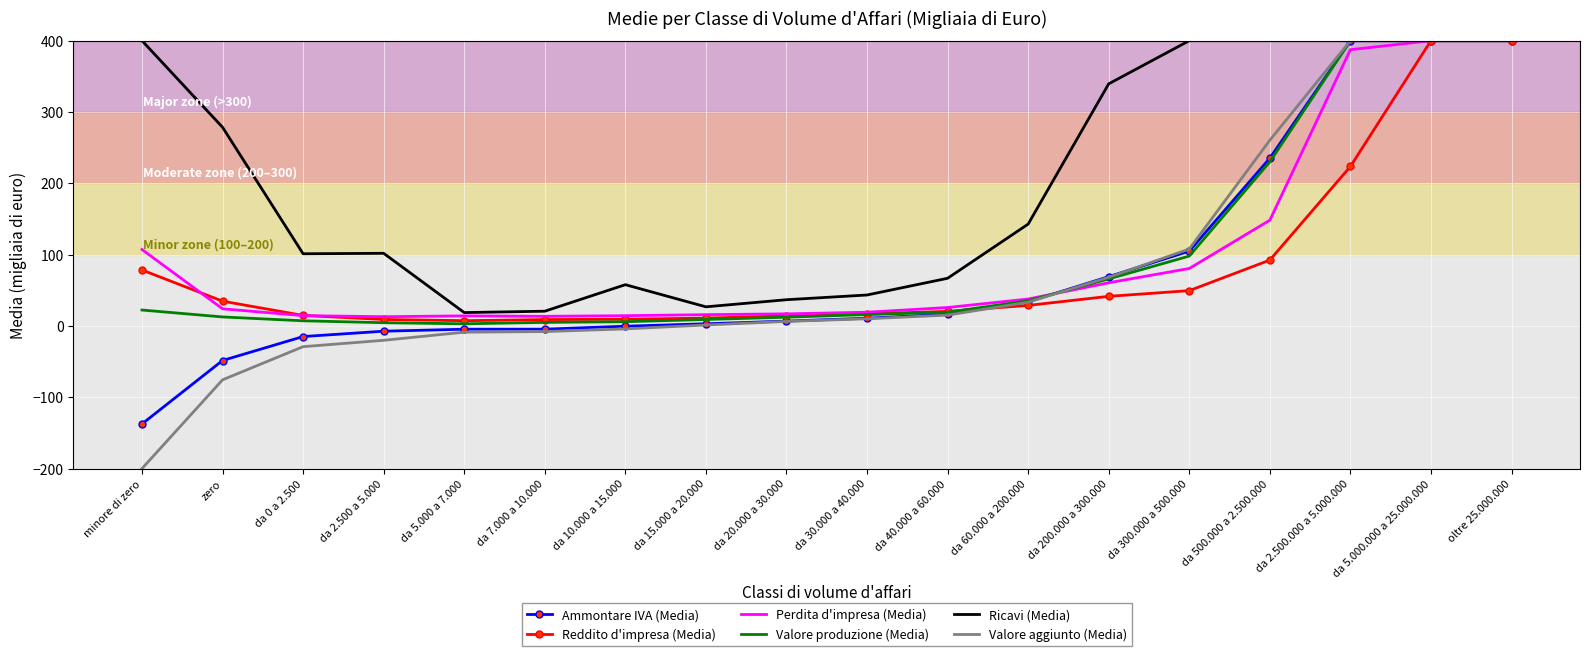

At which label is Valore produzione (Media) closest to 201?

da 500.000 a 2.500.000